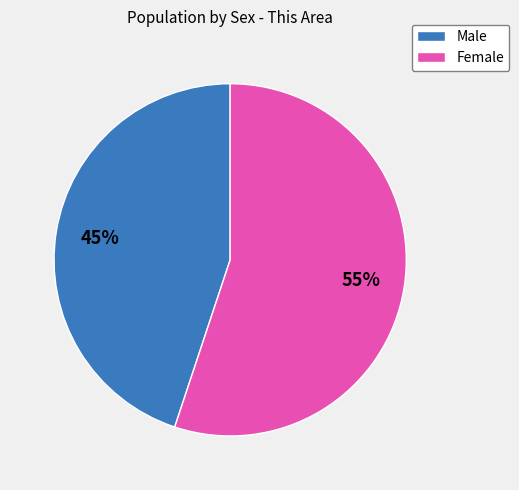

Is it true that Male is 56% of the pie?

False